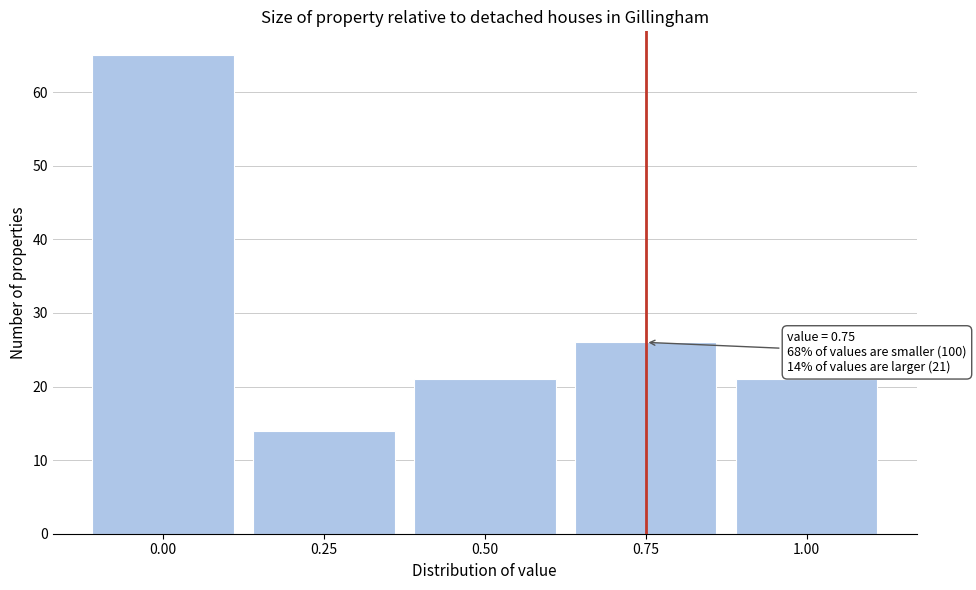

Over which range of the x-axis is the bar tallest?

-0.125 to 0.125